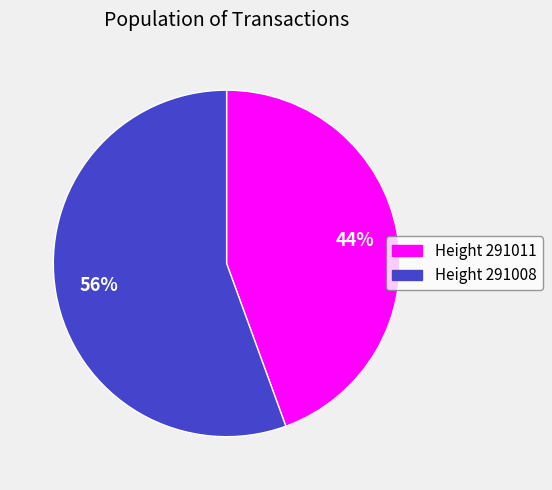

What is the largest slice in the pie chart?

Height 291008